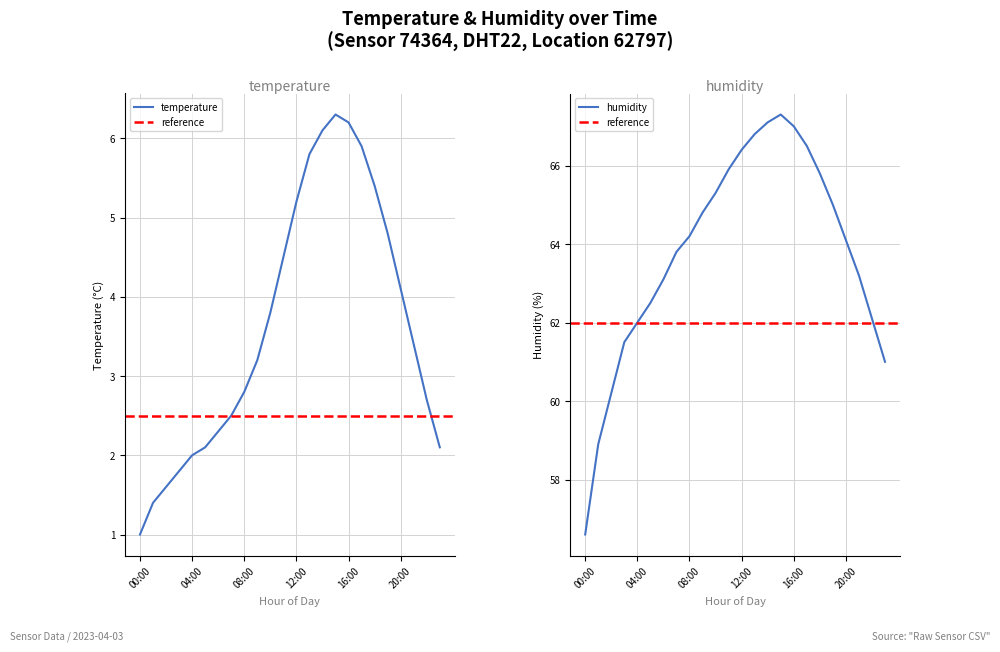

Reading right to left, what are all the values shown in this chart?

temperature: 2.1	2.7	3.4	4.1	4.8	5.4	5.9	6.2	6.3	6.1	5.8	5.2	4.5	3.8	3.2	2.8	2.5	2.3	2.1	2.0	1.8	1.6	1.4	1.0
humidity: 61.0	62.1	63.2	64.1	65.0	65.8	66.5	67.0	67.3	67.1	66.8	66.4	65.9	65.3	64.8	64.2	63.8	63.1	62.5	62.0	61.5	60.2	58.9	56.6